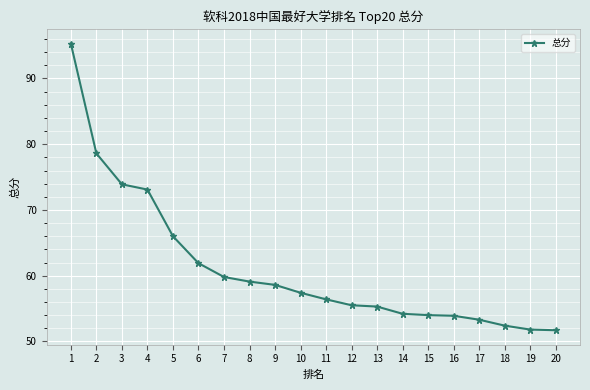

What is the smallest value displayed?

51.7